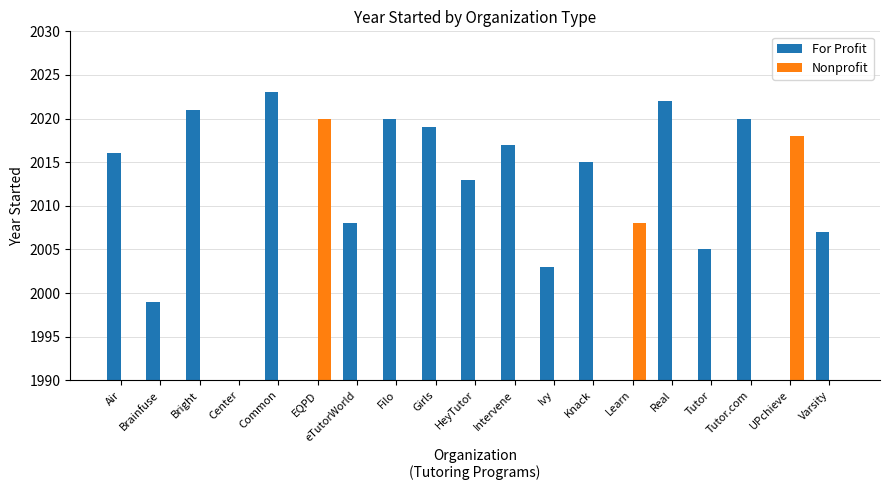

Rank the series at Bright from lowest to highest value.

Nonprofit, For Profit